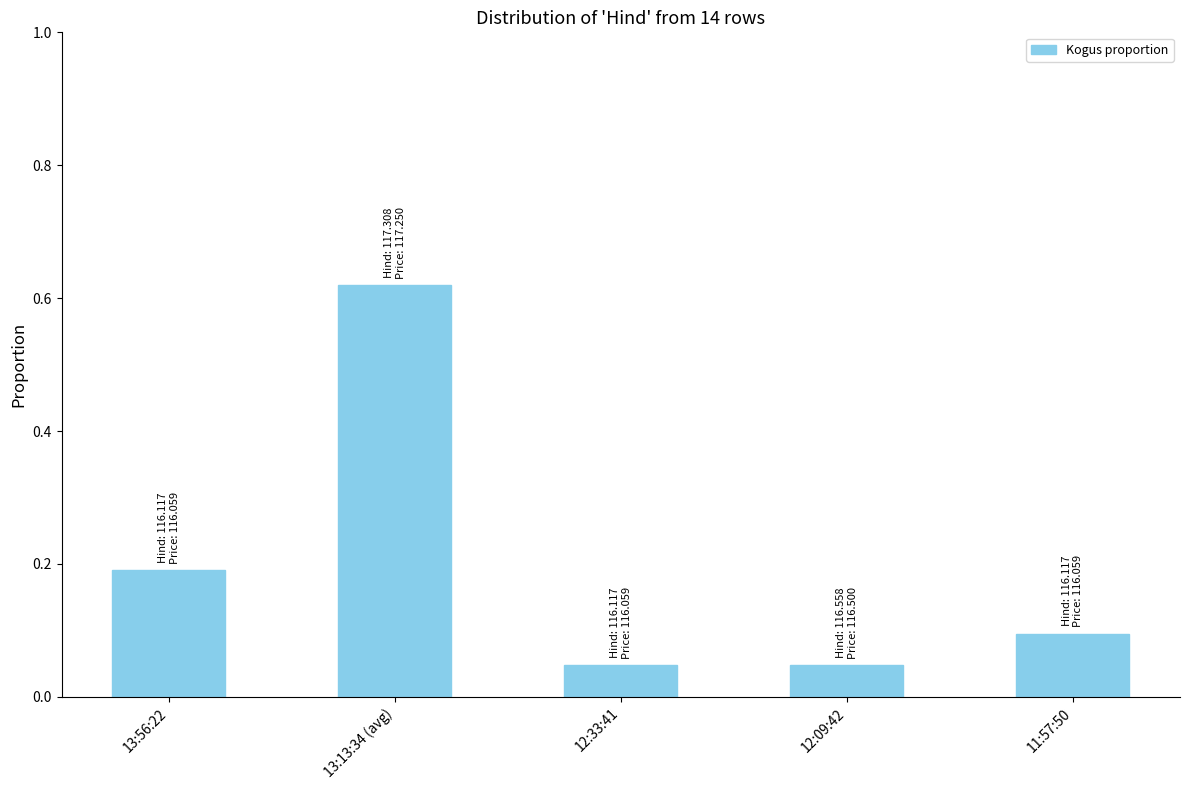

What is the sum of the values at 13:56:22 and 13:13:34 (avg)?

0.8